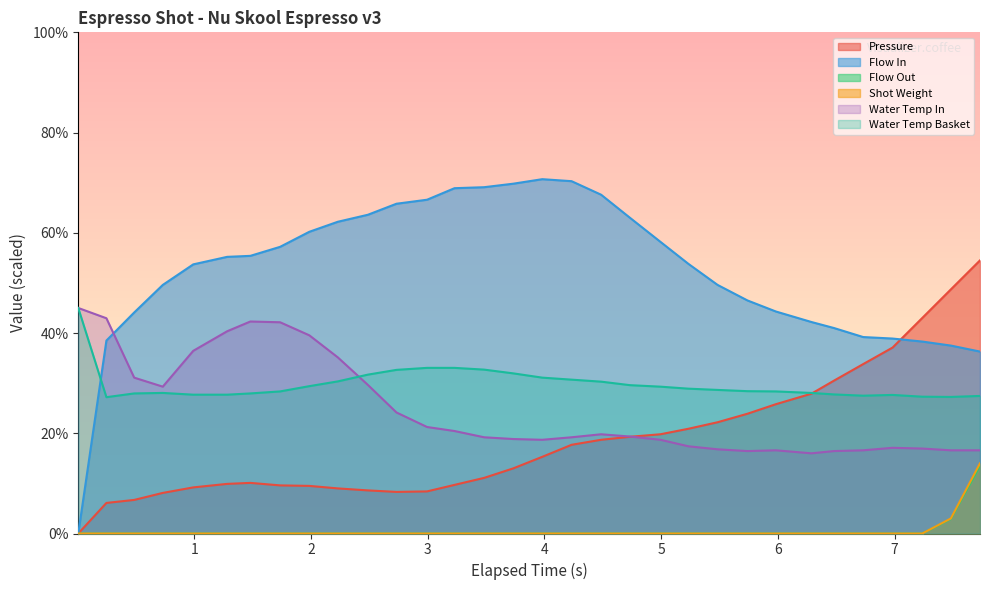

Where is the first local minimum for water_temperature_basket?

1